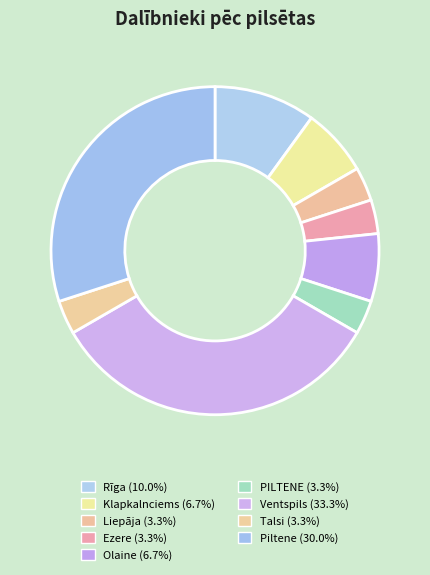

What is the change in value from Rīga to Liepāja?

-2